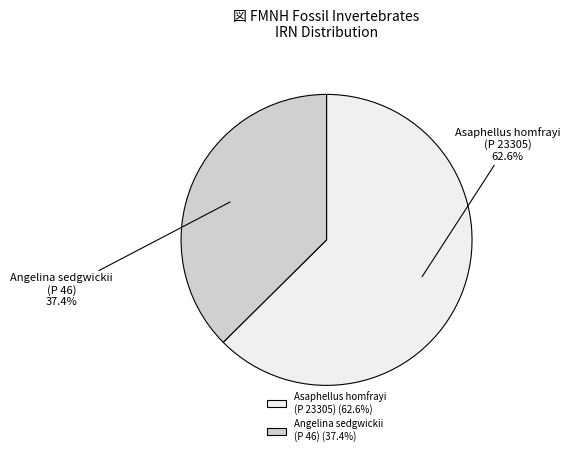

Do Angelina sedgwickii (P 46) and Asaphellus homfrayi (P 23305) together represent more than half of the pie?

Yes